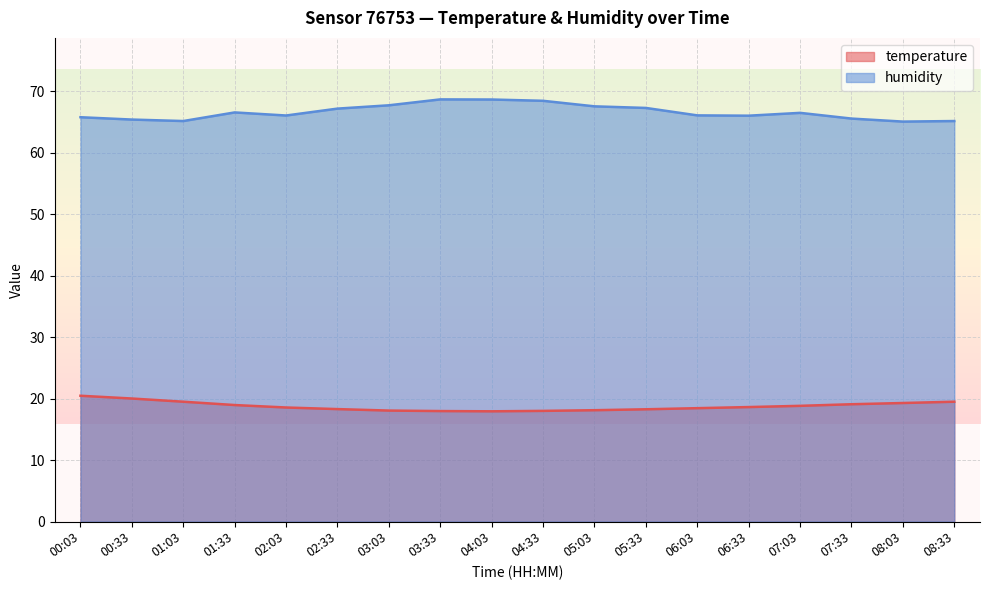

Reading left to right, transcribe all the data shown in this chart.

temperature: 00:03=20.4	00:33=20.0	01:03=19.5	01:33=18.9	02:03=18.5	02:33=18.3	03:03=18.0	03:33=18.0	04:03=17.9	04:33=18.0	05:03=18.1	05:33=18.2	06:03=18.4	06:33=18.6	07:03=18.8	07:33=19.1	08:03=19.3	08:33=19.5
humidity: 00:03=65.7	00:33=65.4	01:03=65.1	01:33=66.5	02:03=66.0	02:33=67.1	03:03=67.7	03:33=68.6	04:03=68.6	04:33=68.4	05:03=67.5	05:33=67.2	06:03=66.0	06:33=66.0	07:03=66.5	07:33=65.5	08:03=65.0	08:33=65.1